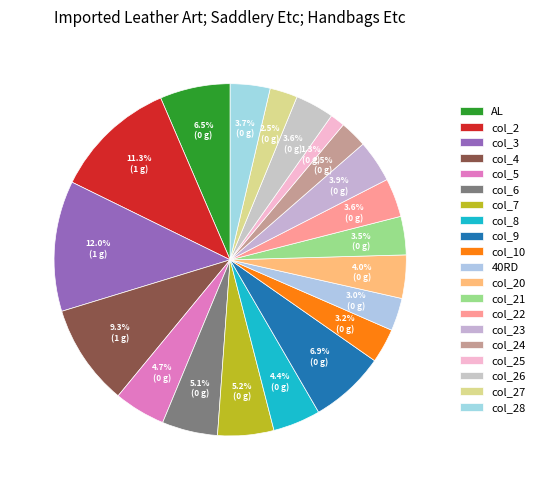

To the nearest percent, what is the average slice percentage?

5%